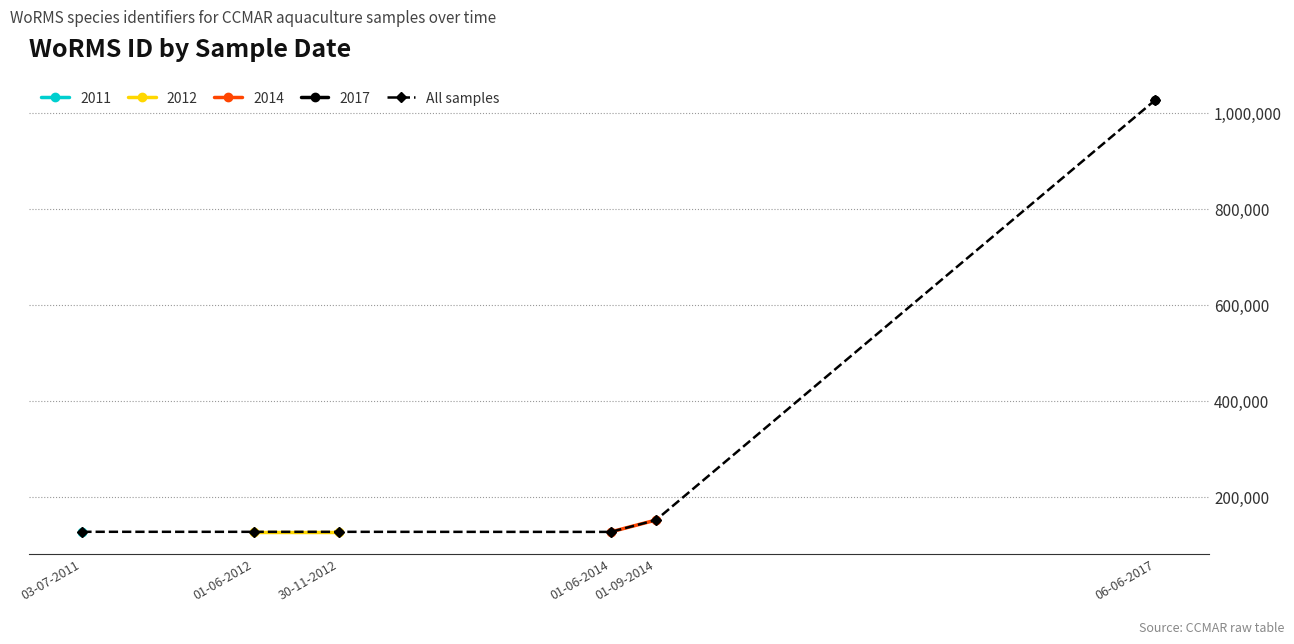

Is this an area chart (filled region under the line)?

No